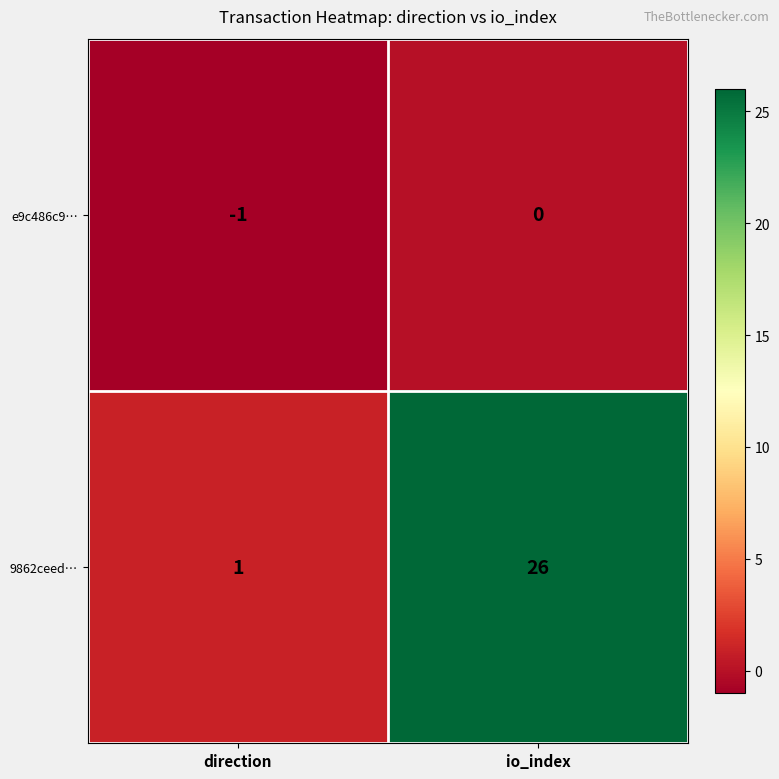

Which series has the largest total across all categories?

9862ceed…